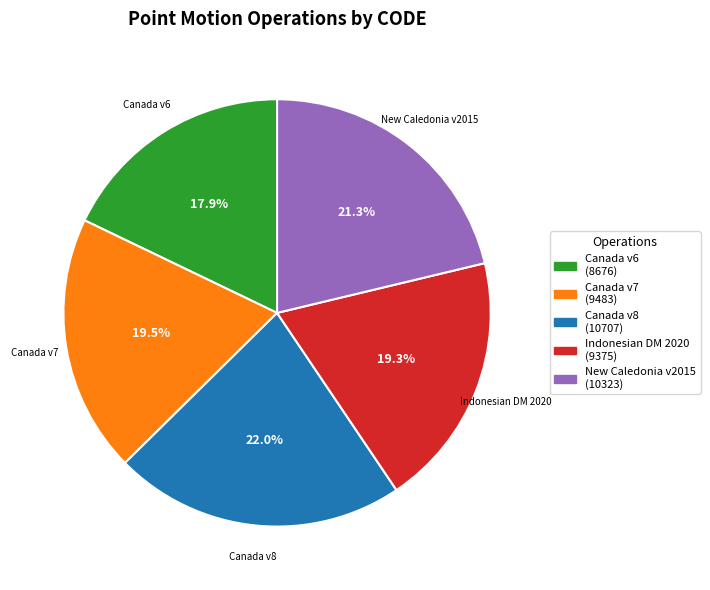

How many slices are in this pie chart?

5